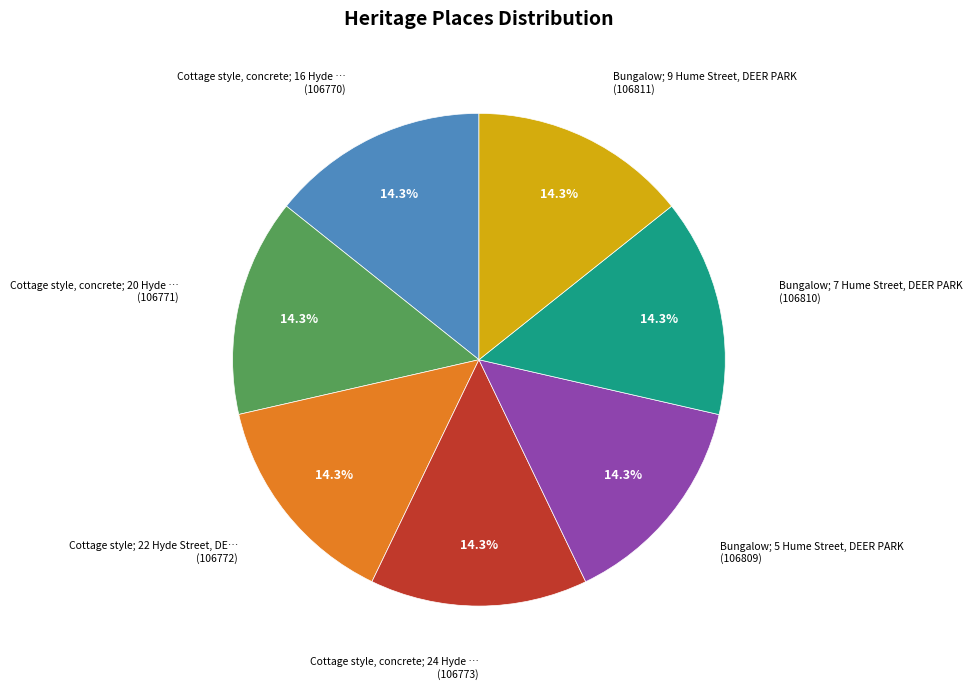

Does any single category account for the majority?

No